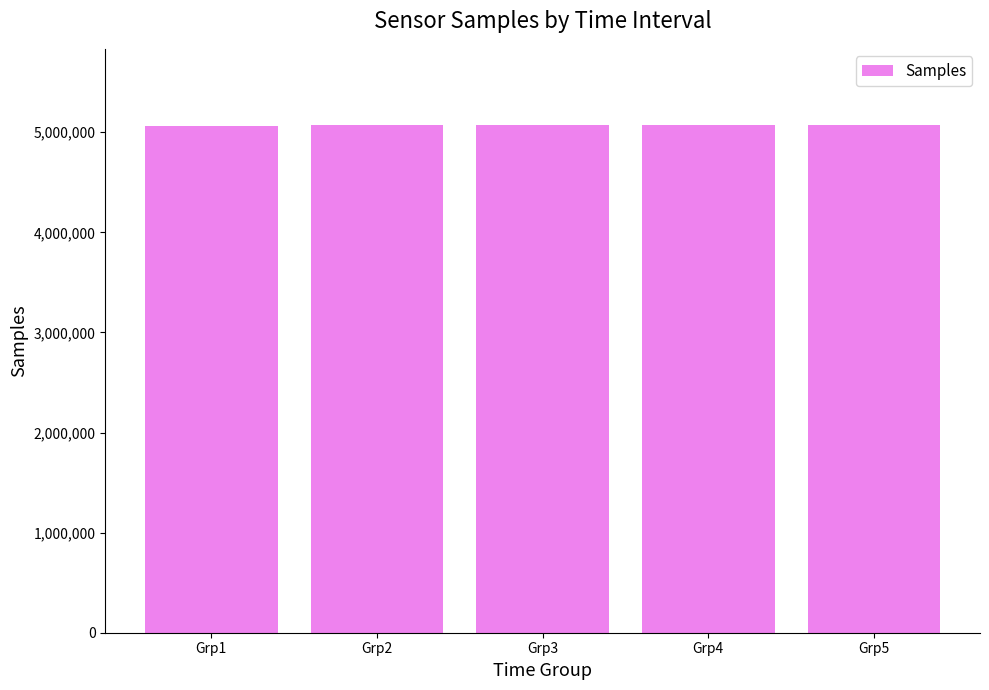

The value at Grp3 is 8465706. True or false?

False